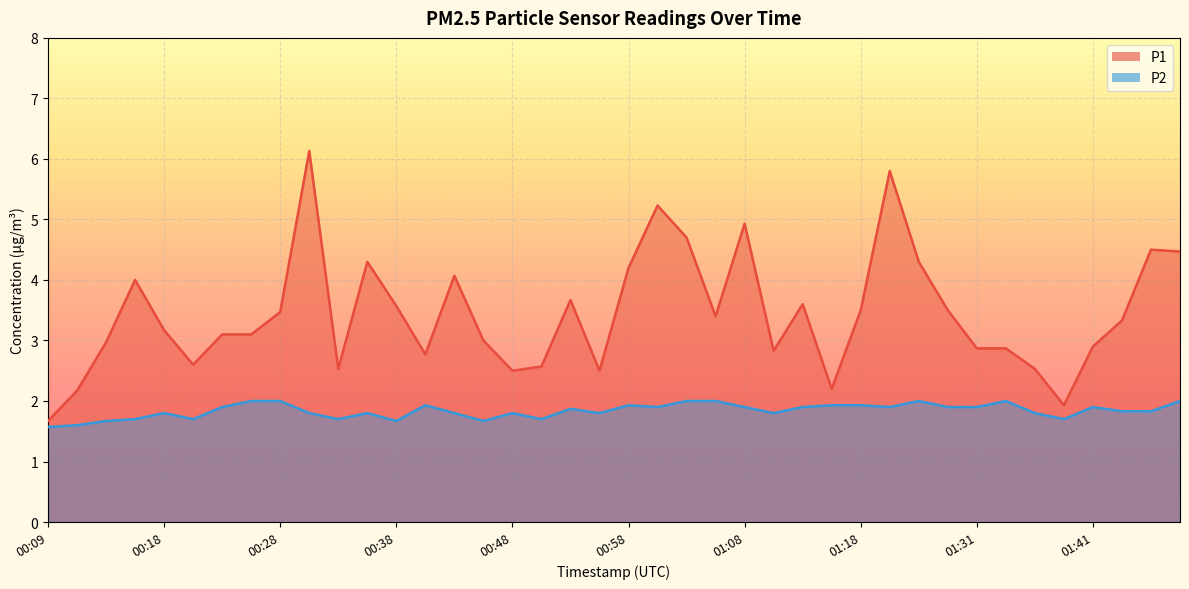

At which category does the chart reach its minimum across all series?

00:09